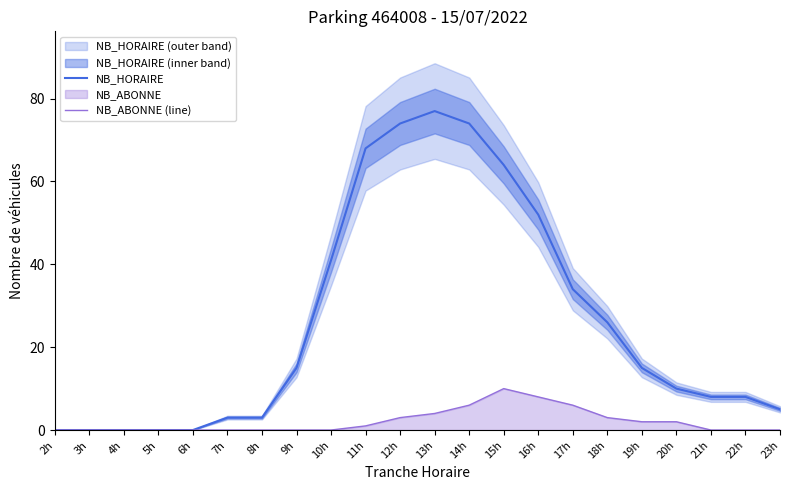

Count the NB_ABONNE (line) values in the range 0 to 3.

17